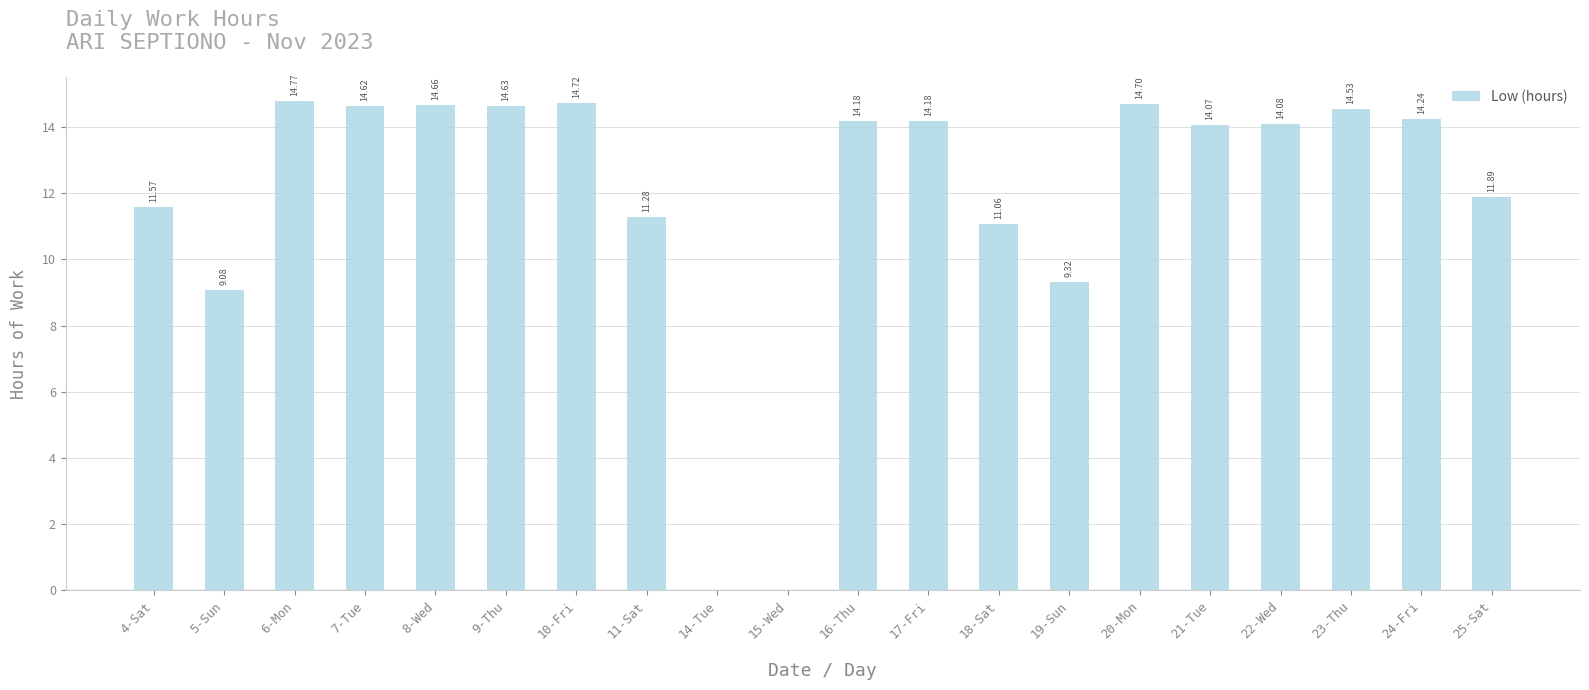

Approximately how many times larger is the value at 9-Thu compared to 6-Mon?

1.0